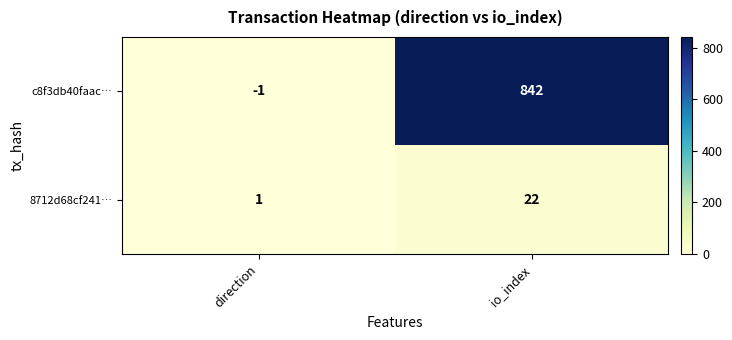

What is the difference between the maximum and minimum values in the 8712d68cf241… series?

21